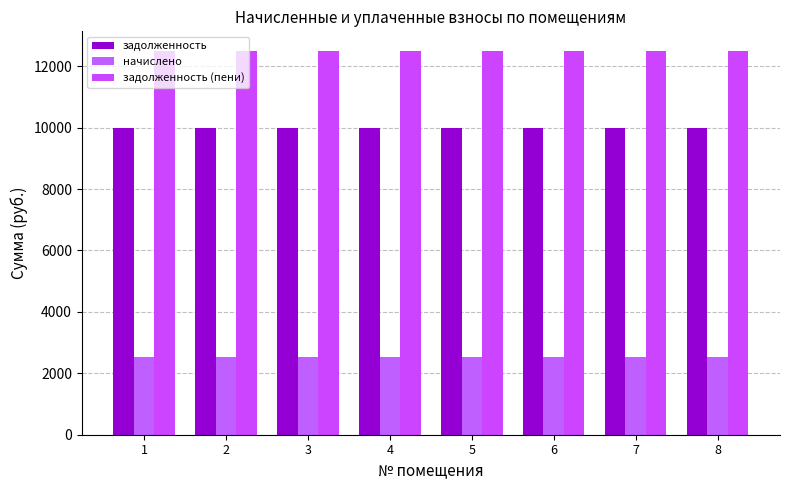

At how many categories does at least one series exceed 6238?

8